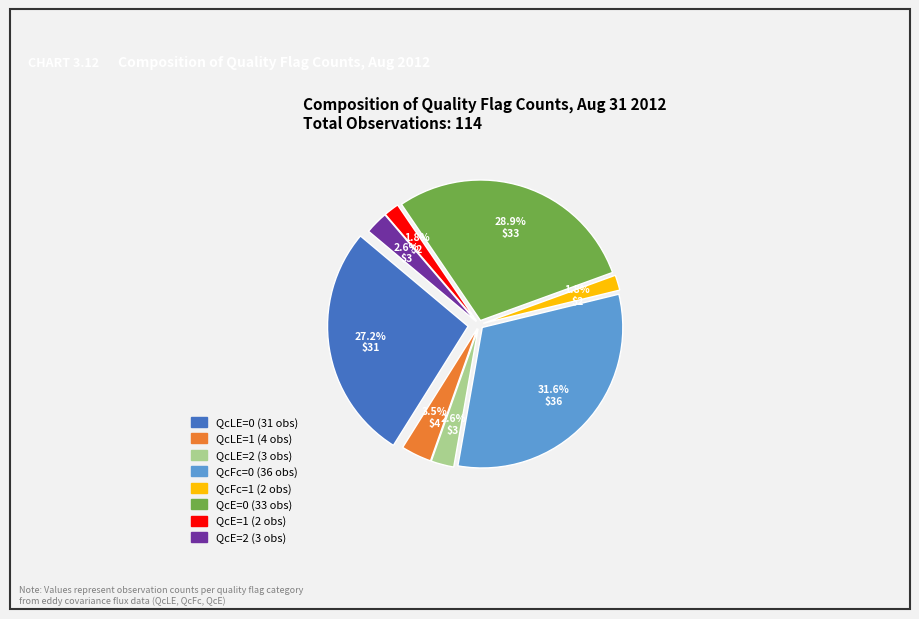

Is it true that QcTau=0 is 1% of the pie?

False